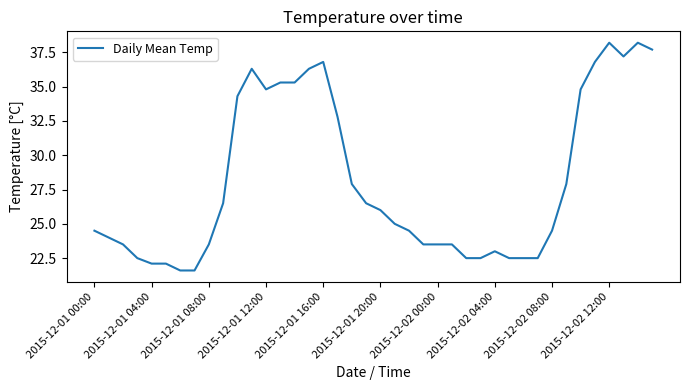

What is the smallest value displayed?

21.6